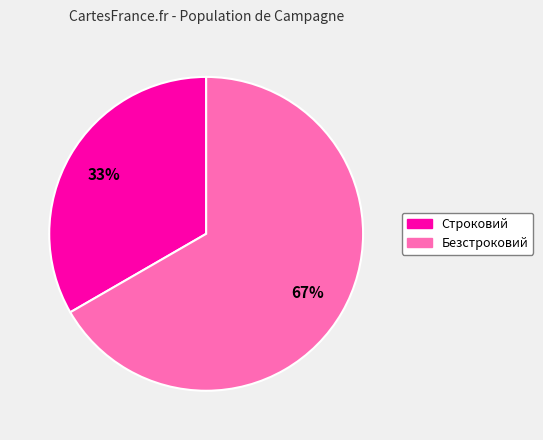

Between Безстроковий and Строковий, which is larger?

Безстроковий